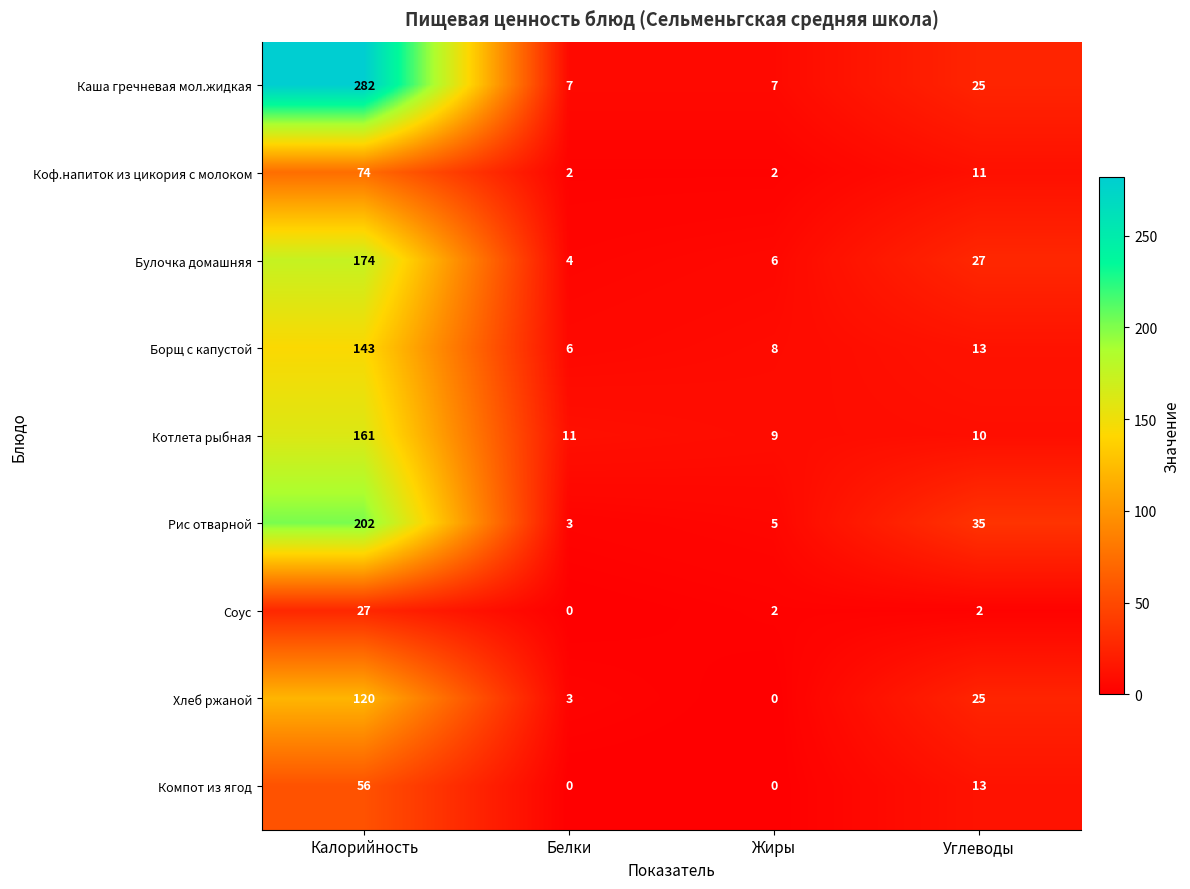

The Рис отварной series shows 275 at Калорийность. True or false?

False